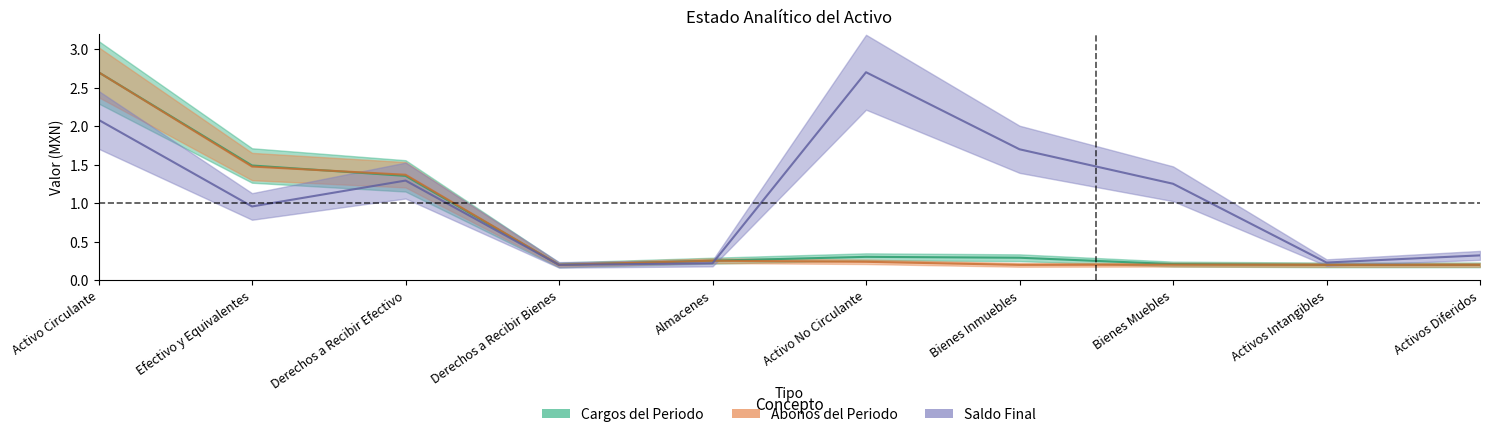

Which has a higher value, Activos Diferidos or Almacenes?

Almacenes